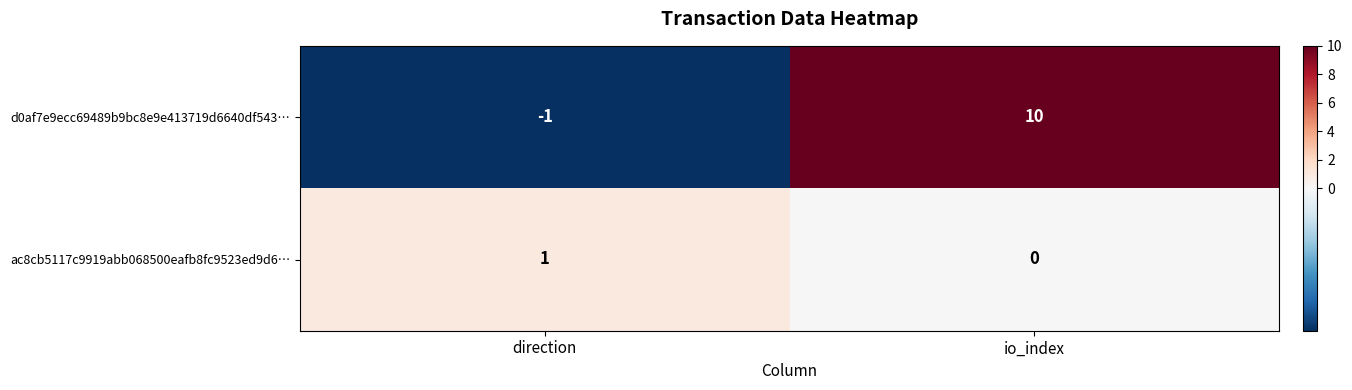

Which series has the largest total across all categories?

d0af7e9ecc69489b9bc8e9e413719d6640df543…